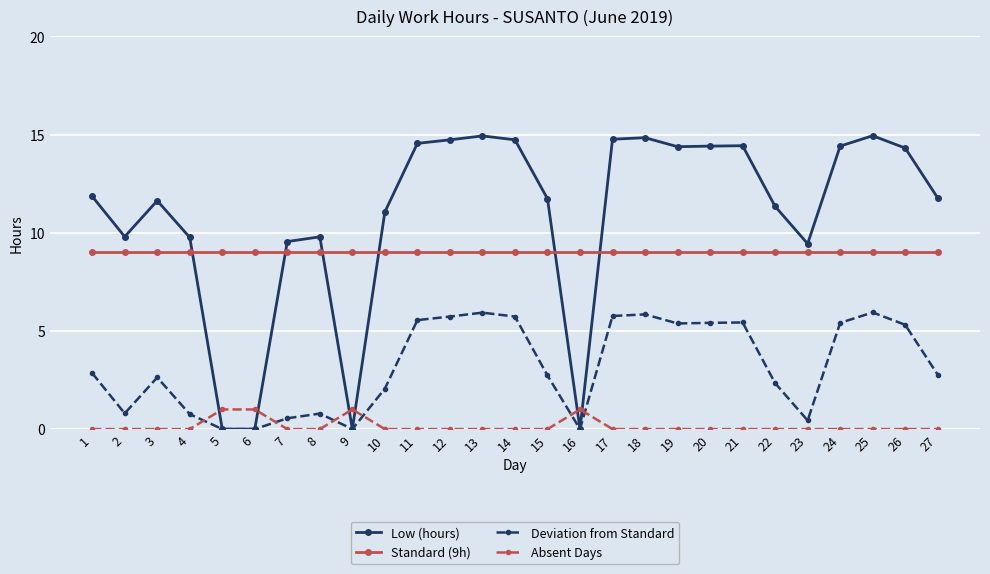

True or false: Absent Days and Low (hours) intersect in this chart.

True